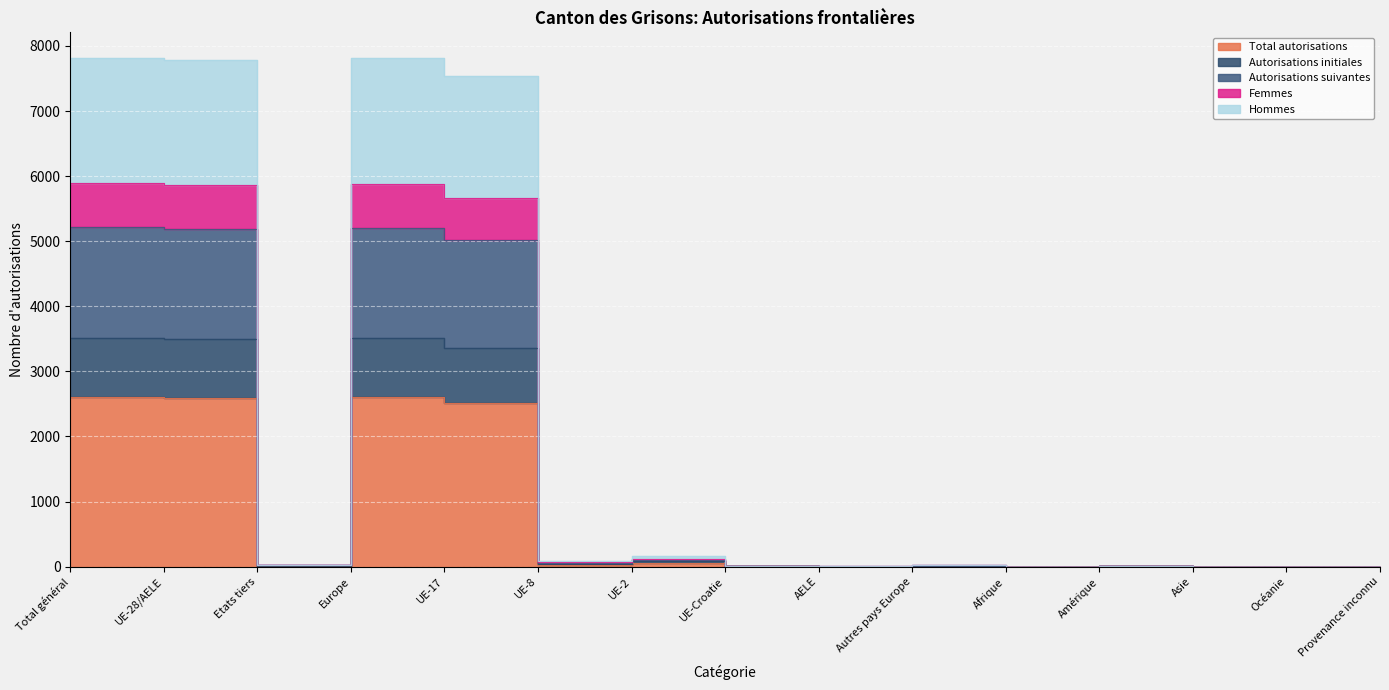

True or false: Autorisations initiales and Total autorisations intersect in this chart.

False